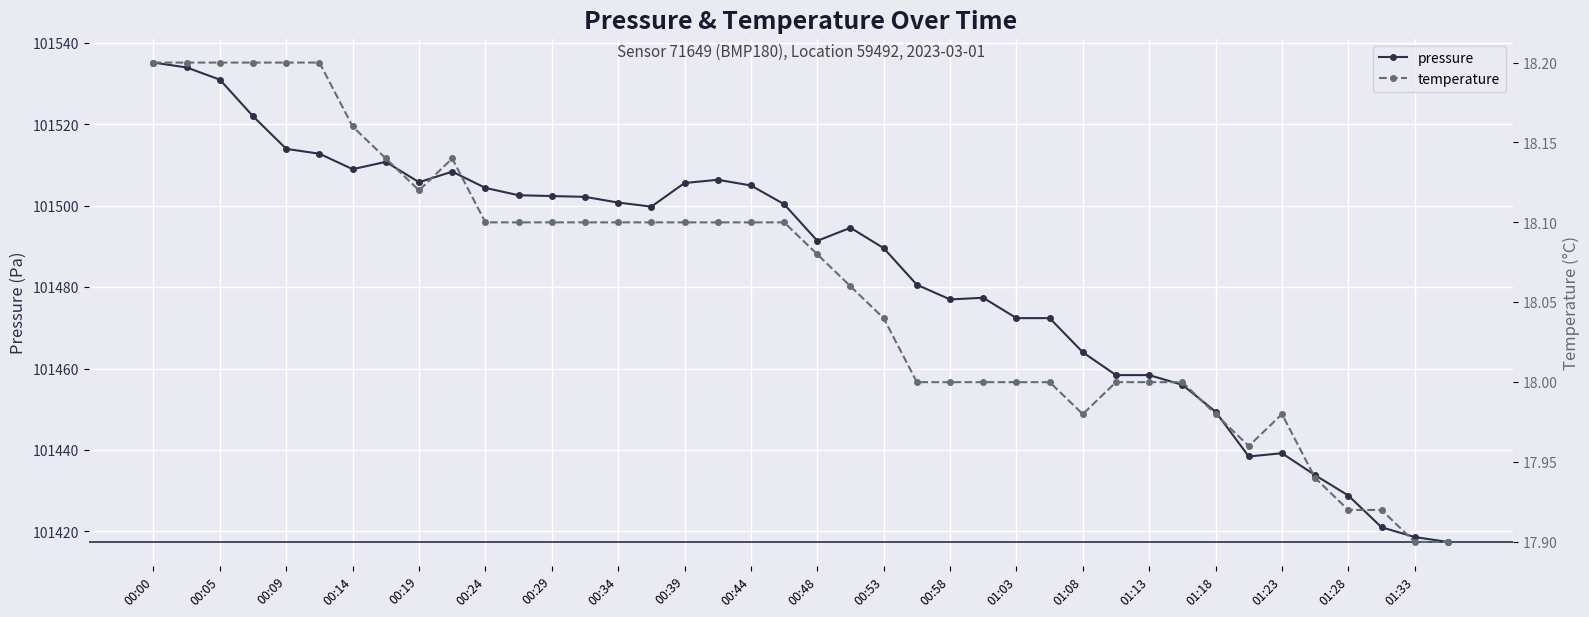

True or false: pressure has more than 2 points higher than both neighbors.

True